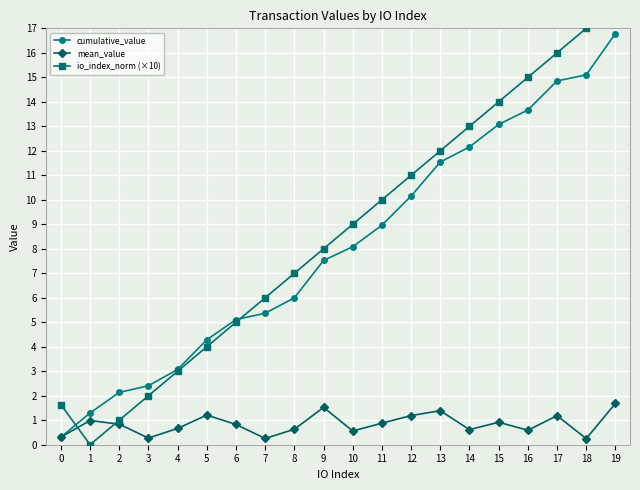

What is the total value across all series at 19?

36.5